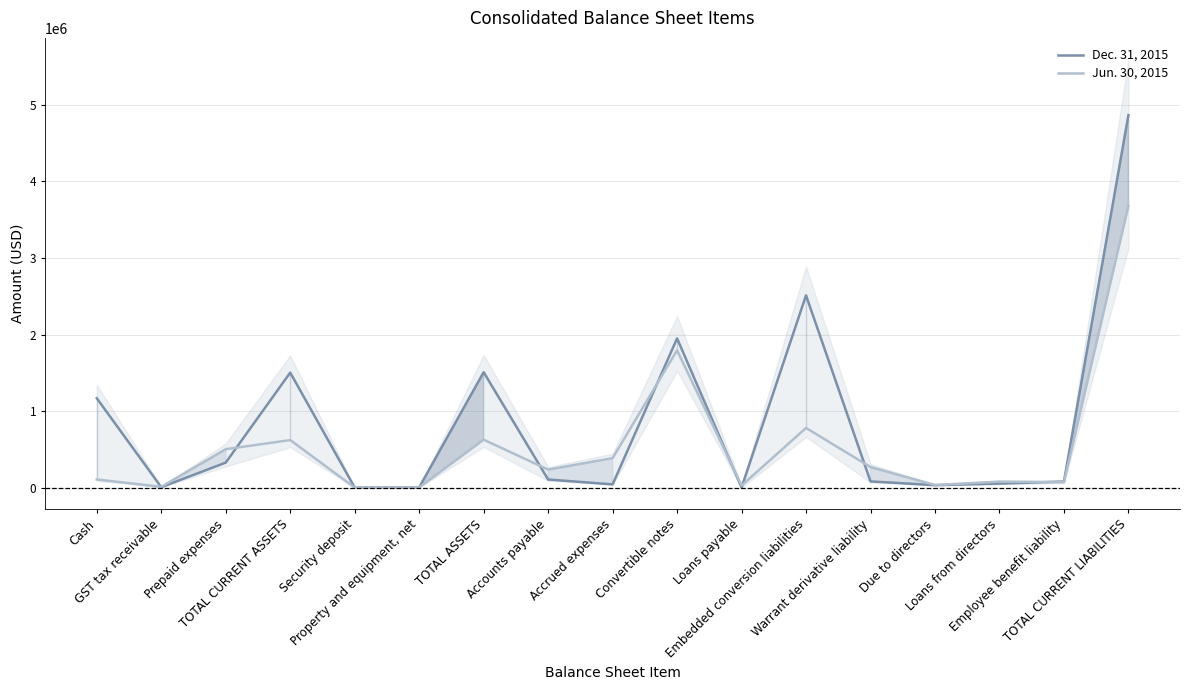

What is the label of the 9th point from the left?

Accrued expenses